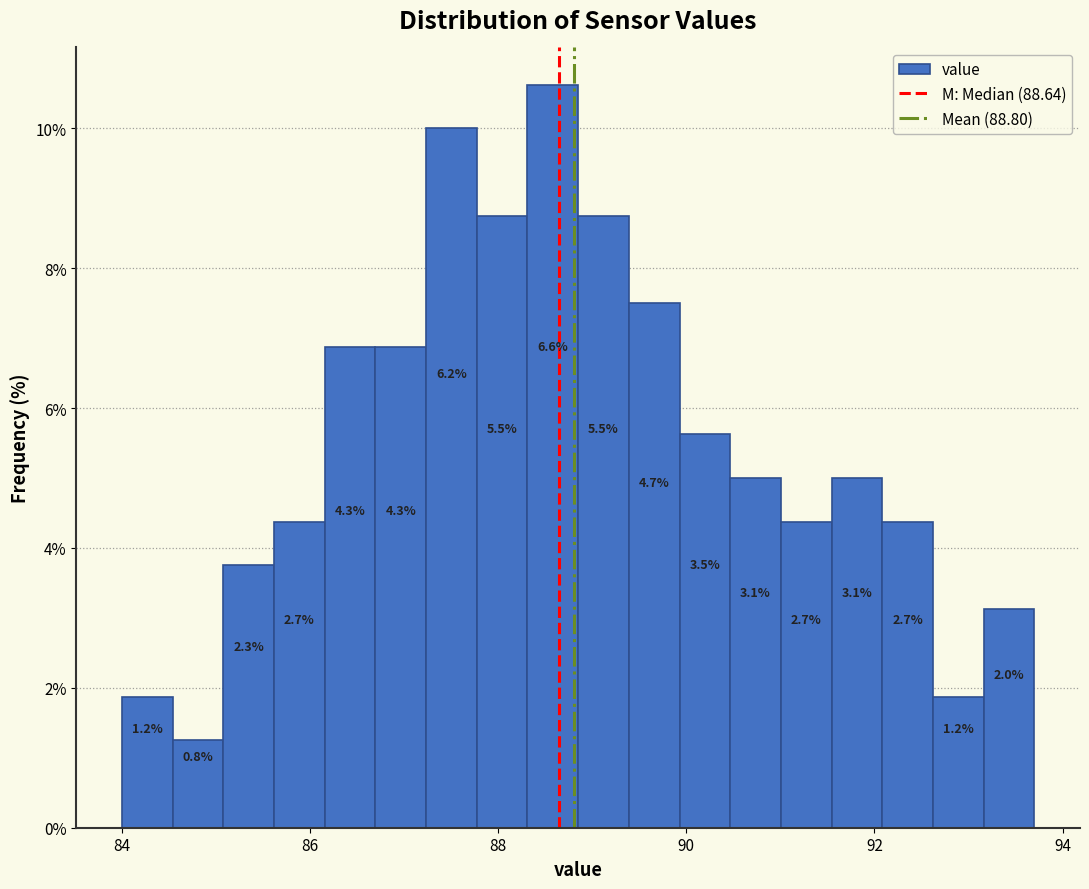

Read against the x-axis, roughly where is the centre of the tallest bar?

88.6